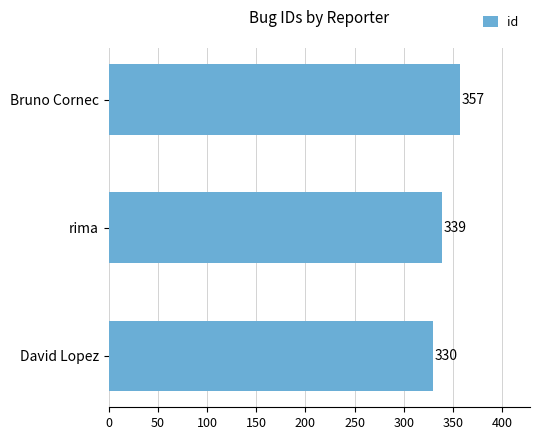

Reading bottom to top, list all the values displayed in this chart.

330	339	357